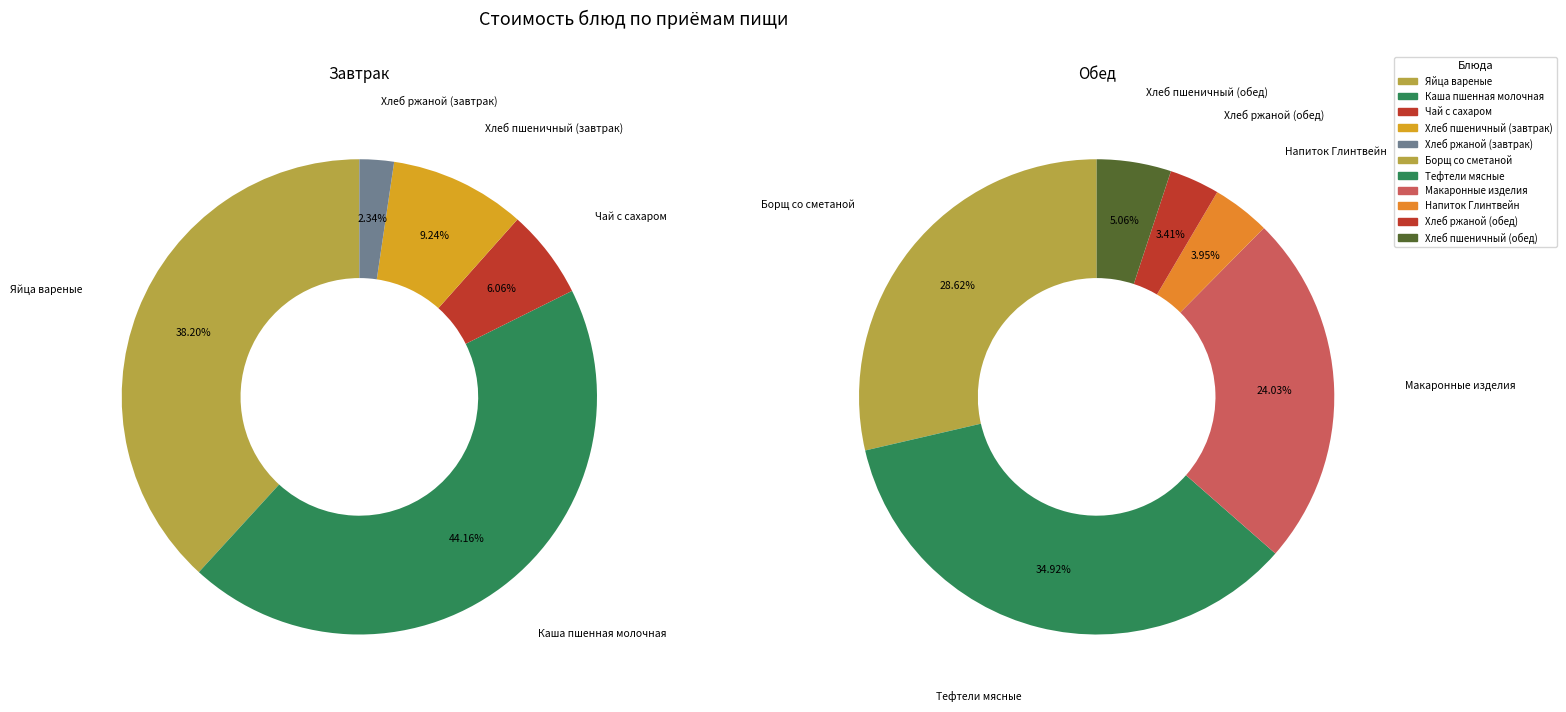

Is there any slice that represents more than half of the pie?

No